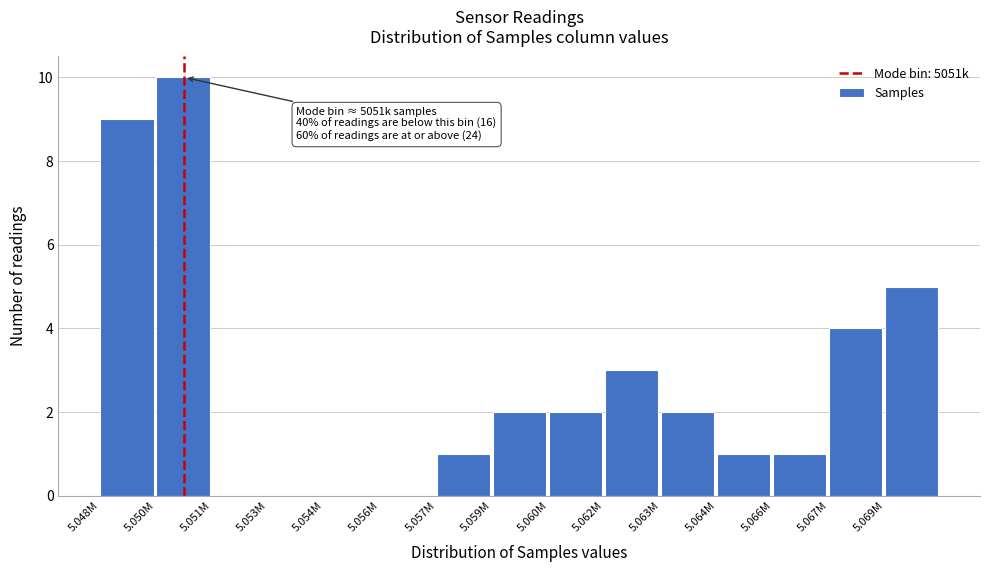

Reading right to left, extract all data points from this chart.

5.069M=5	5.067M=4	5.066M=1	5.064M=1	5.063M=2	5.062M=3	5.060M=2	5.059M=2	5.057M=1	5.056M=0	5.054M=0	5.053M=0	5.051M=0	5.050M=10	5.048M=9